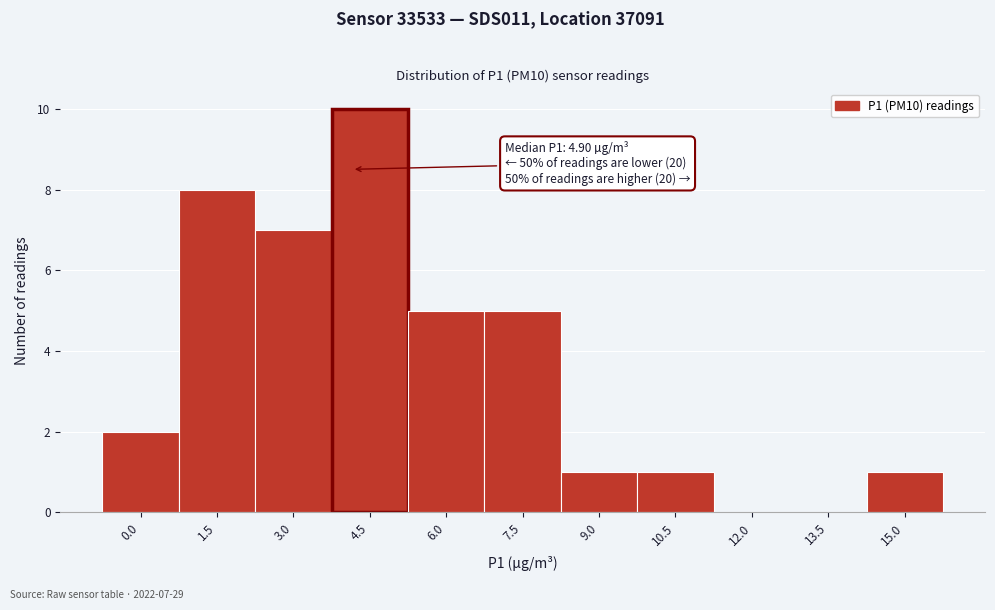

Reading left to right, extract all data points from this chart.

0.0=2	1.5=8	3.0=7	4.5=10	6.0=5	7.5=5	9.0=1	10.5=1	12.0=0	13.5=0	15.0=1